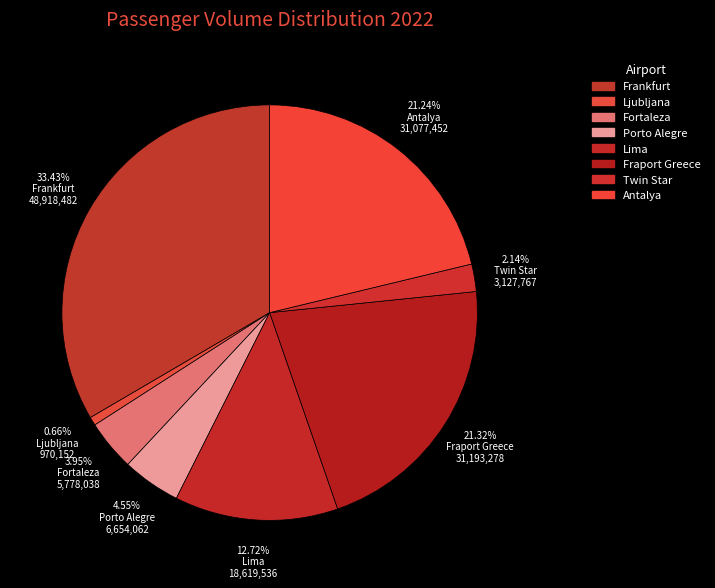

To the nearest percent, what is the combined percentage of Antalya and Fortaleza?

25%